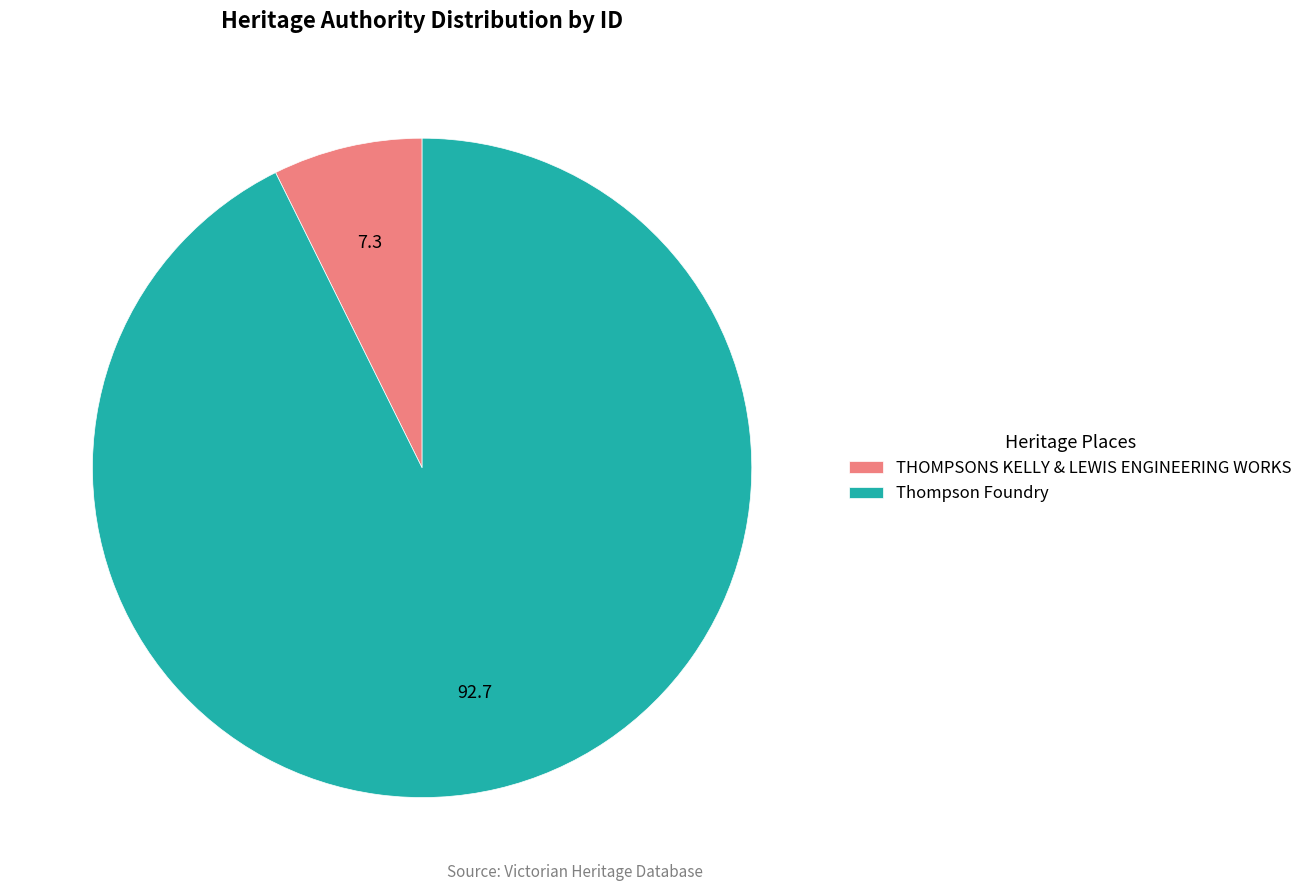

What is the largest slice in the pie chart?

Thompson Foundry